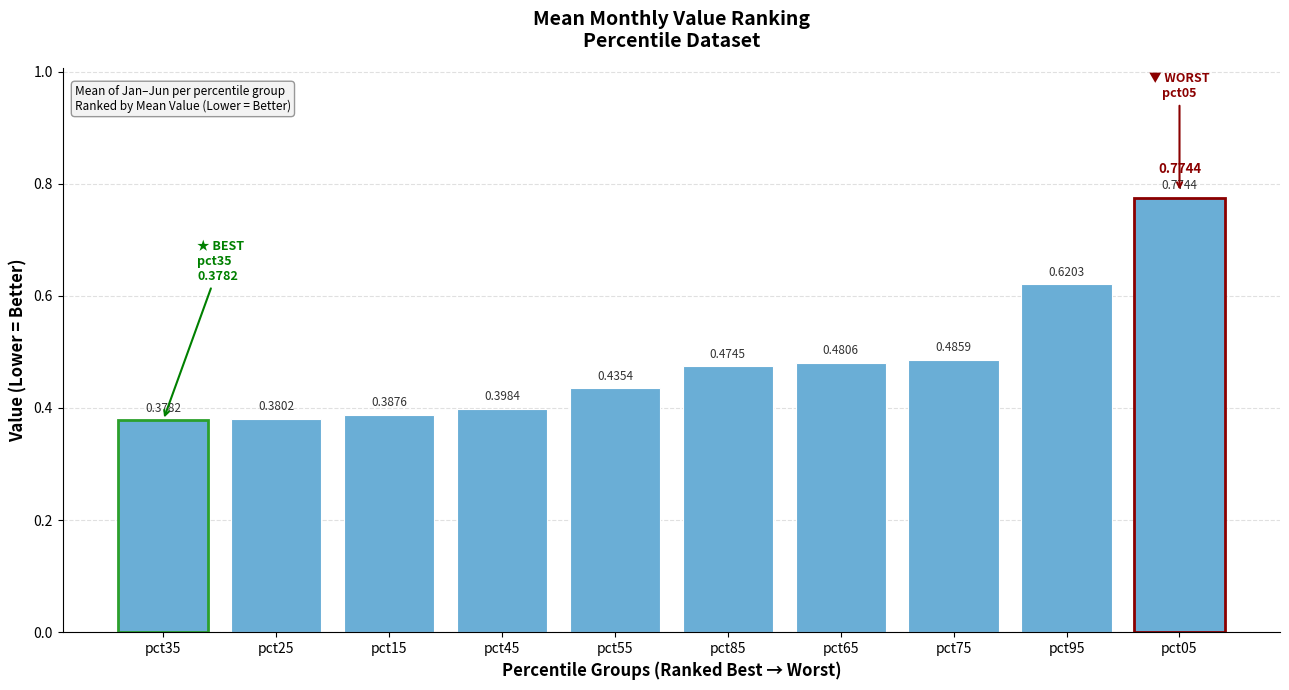

Count the number of data series in this chart.

1